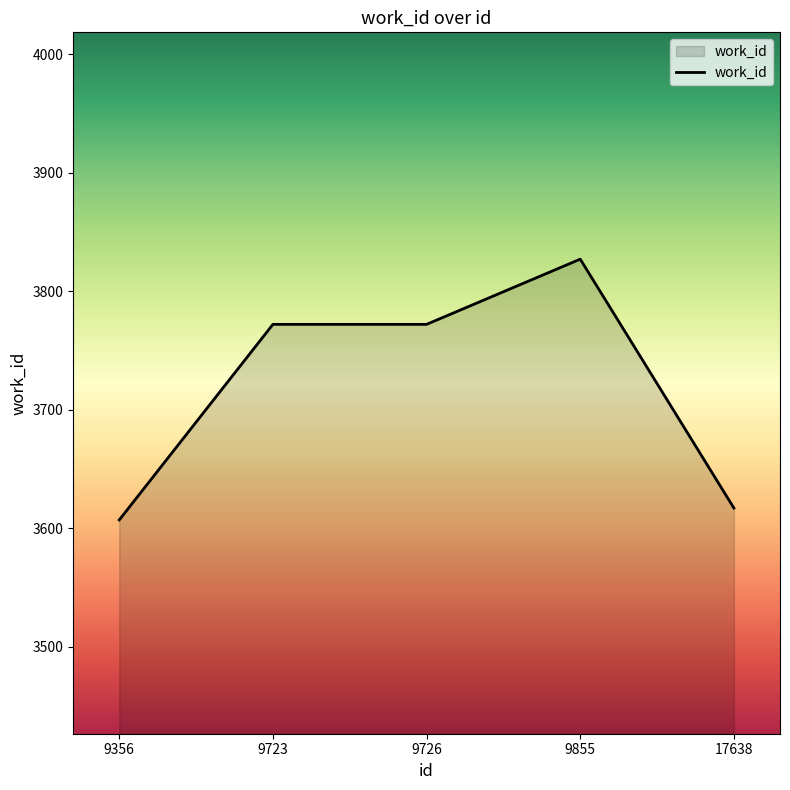

True or false: the data shows 3617 at 17638.

True